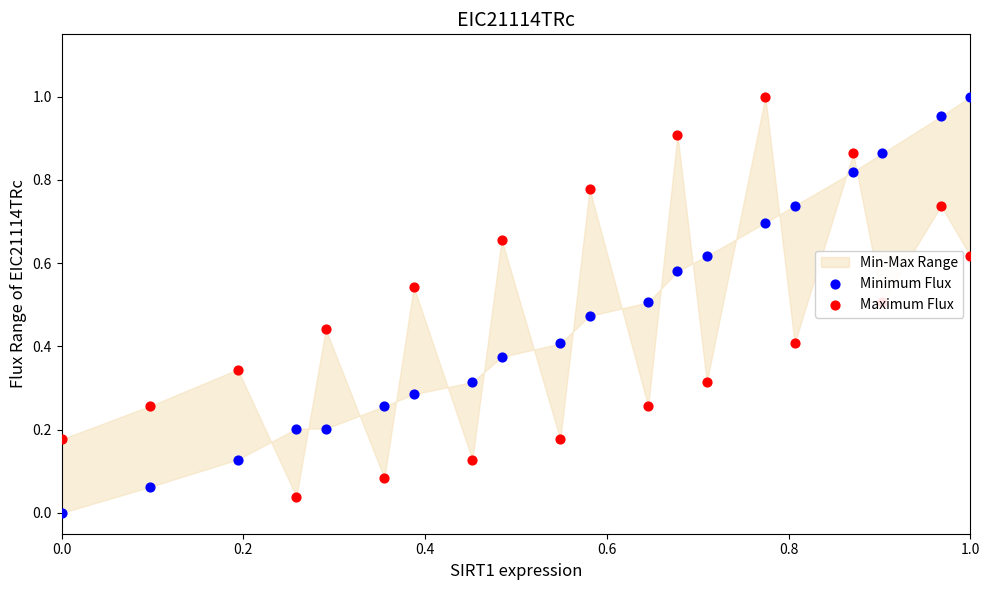

What are all the series names shown in the legend?

Minimum Flux, Maximum Flux